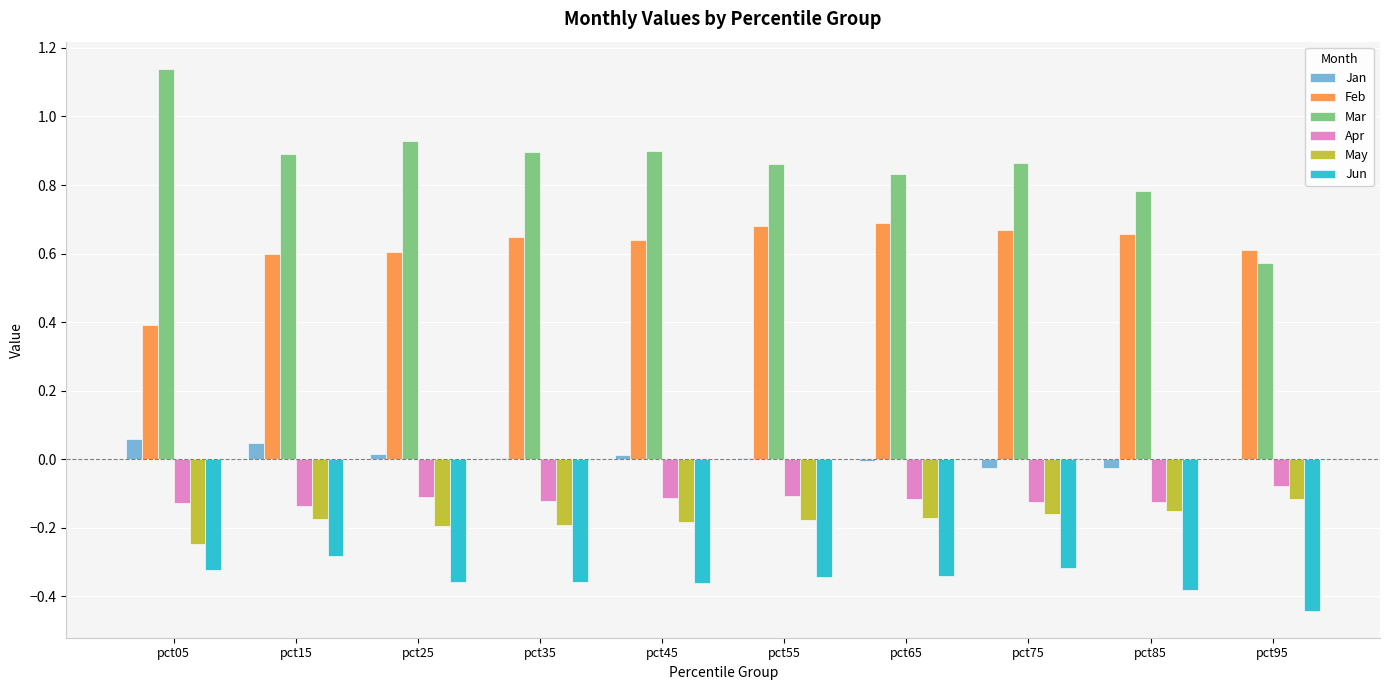

What is the sum of all Feb values?

6.2